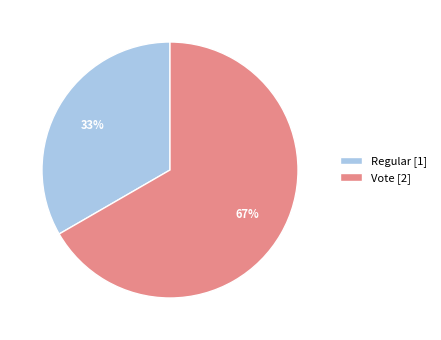

Which category accounts for the majority?

Vote